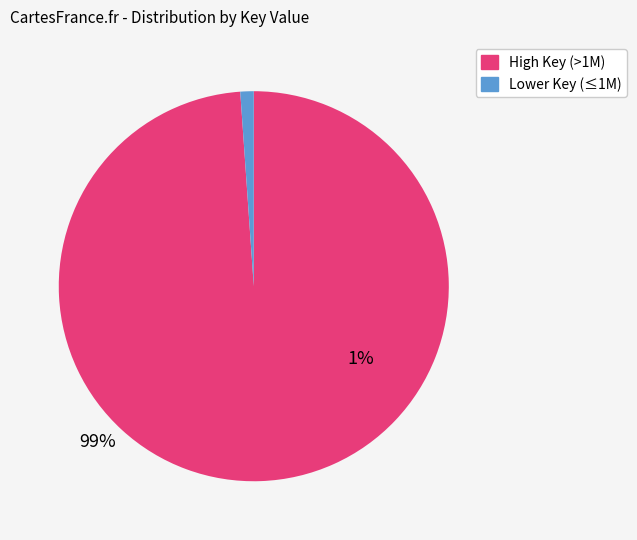

Count the number of slices in the pie.

2